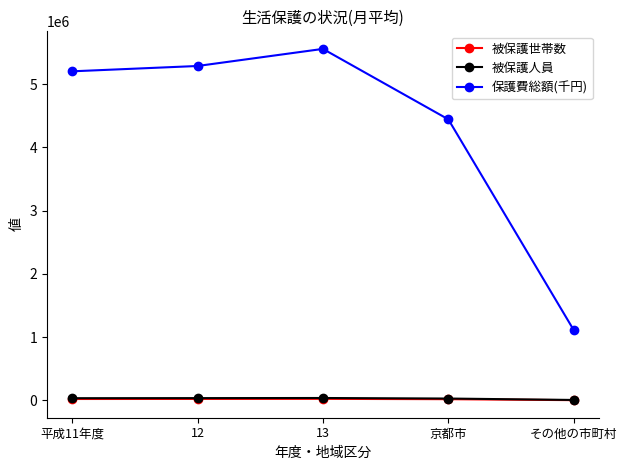

What is the sum of the 被保護世帯数 values at 京都市 and 平成11年度?

44374